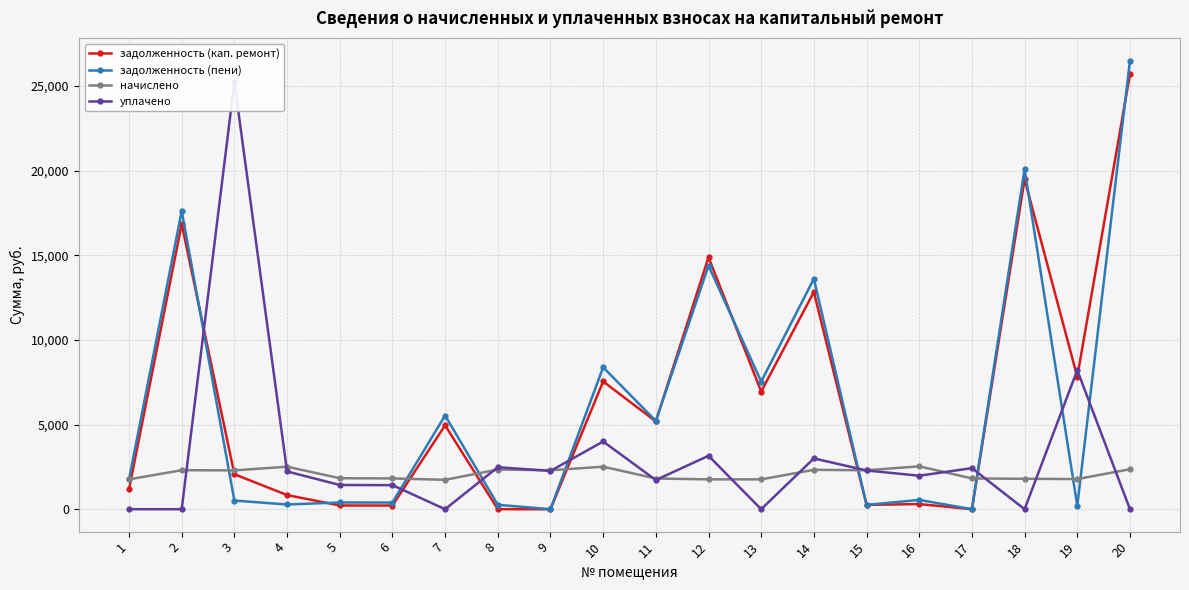

Which has a higher value, 20 or 18?

20